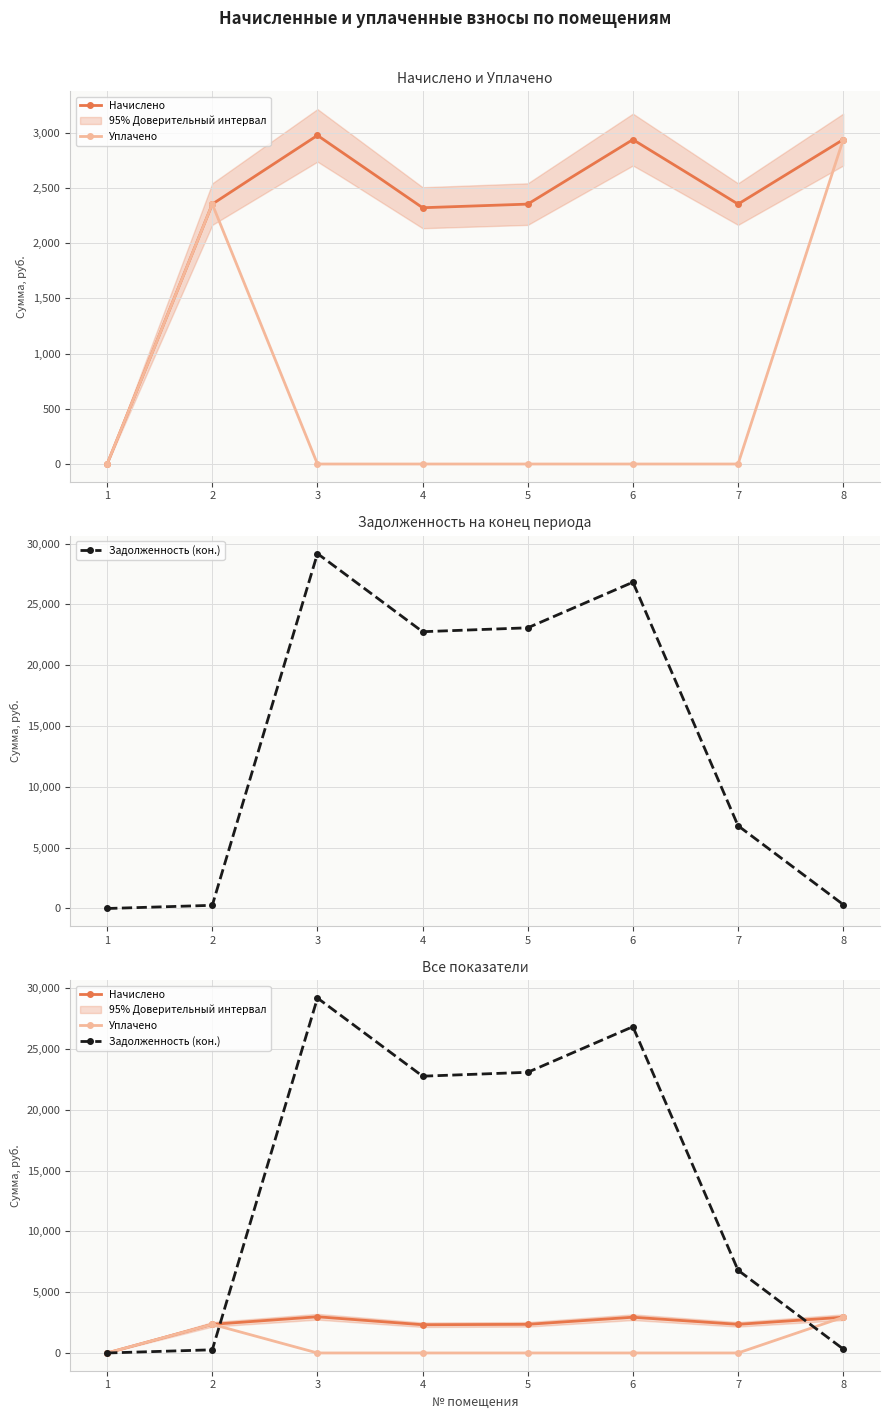

What is the average value of the Уплачено series?

661.7